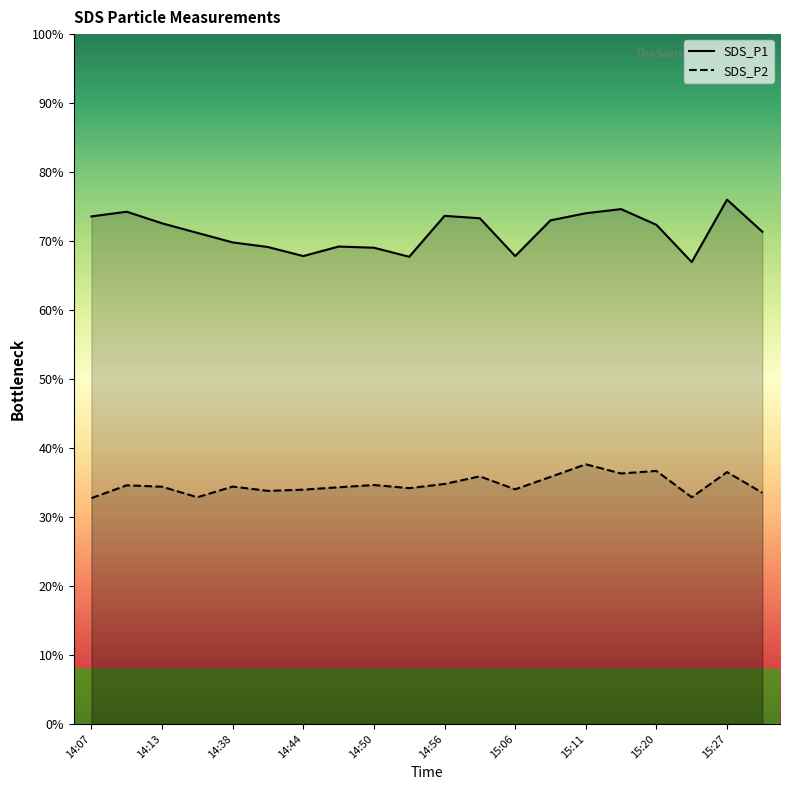

Does the chart display data point markers on the line(s)?

No